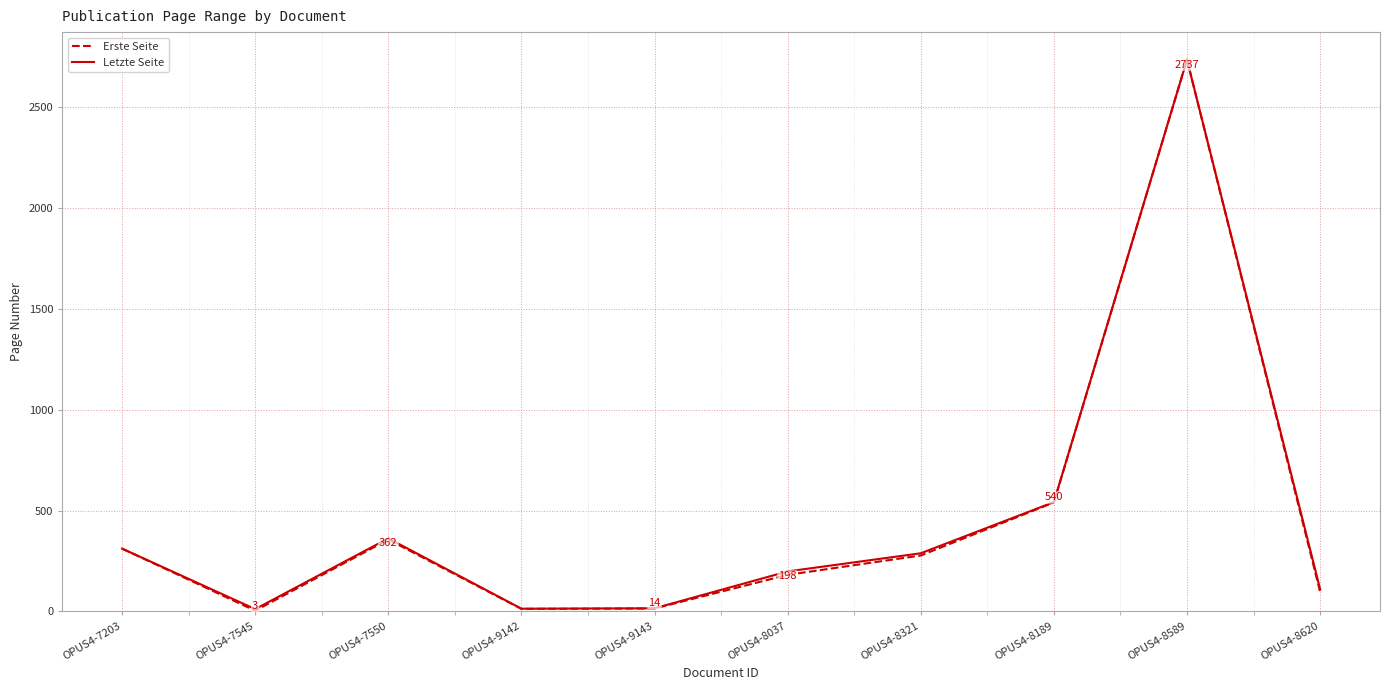

What is the greatest value displayed?

2737